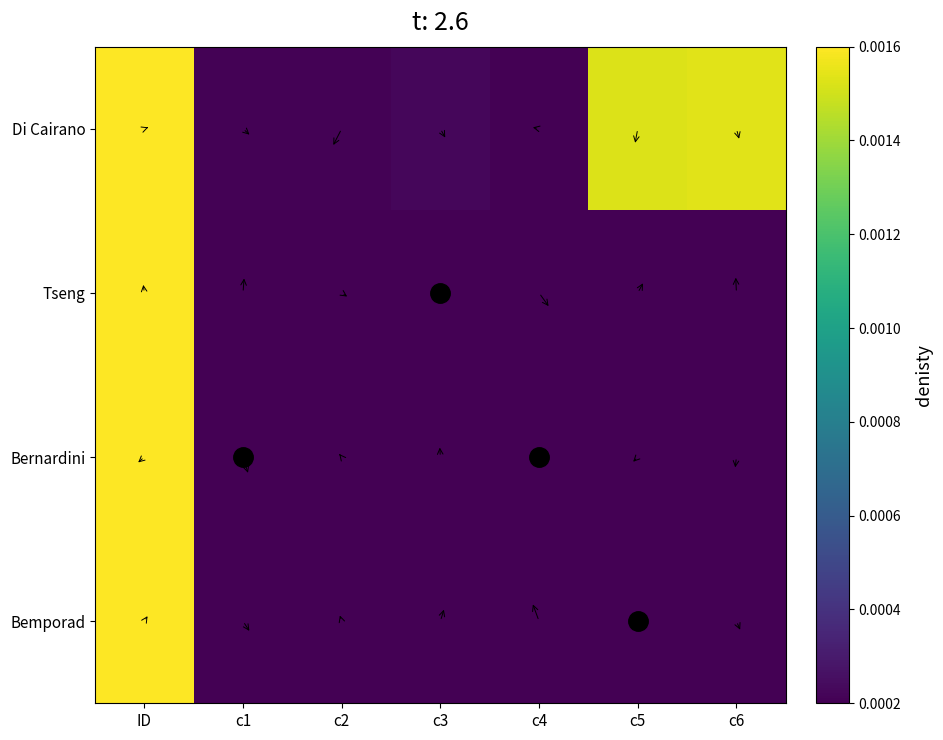

Reading right to left, list all the values displayed in this chart.

Di Cairano: c6=0.0	c5=0.0	c4=0.0	c3=0.0	c2=0.0	c1=0.0	ID=0.0
Tseng: c6=0.0	c5=0.0	c4=0.0	c3=0.0	c2=0.0	c1=0.0	ID=0.0
Bernardini: c6=0.0	c5=0.0	c4=0.0	c3=0.0	c2=0.0	c1=0.0	ID=0.0
Bemporad: c6=0.0	c5=0.0	c4=0.0	c3=0.0	c2=0.0	c1=0.0	ID=0.0